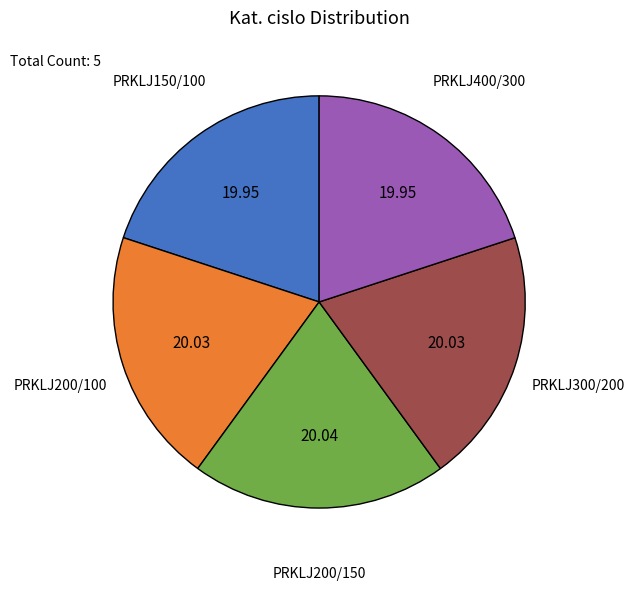

Does PRKLJ200/150 account for over 50% of the chart?

No